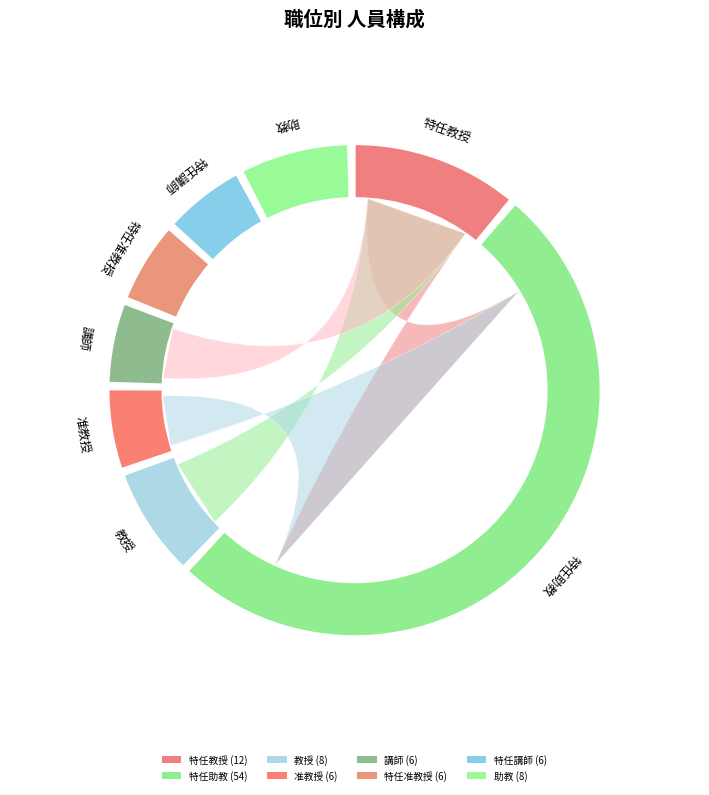

Count the number of slices in the pie.

8